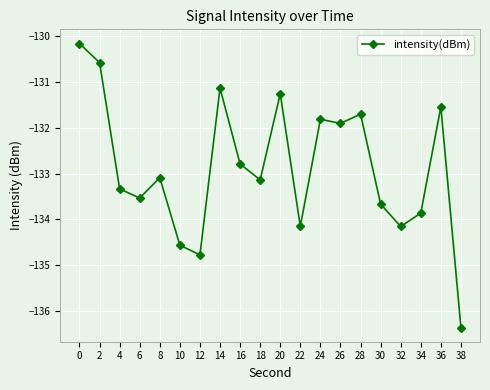

What is the value of the 9th point from the left?

-132.8